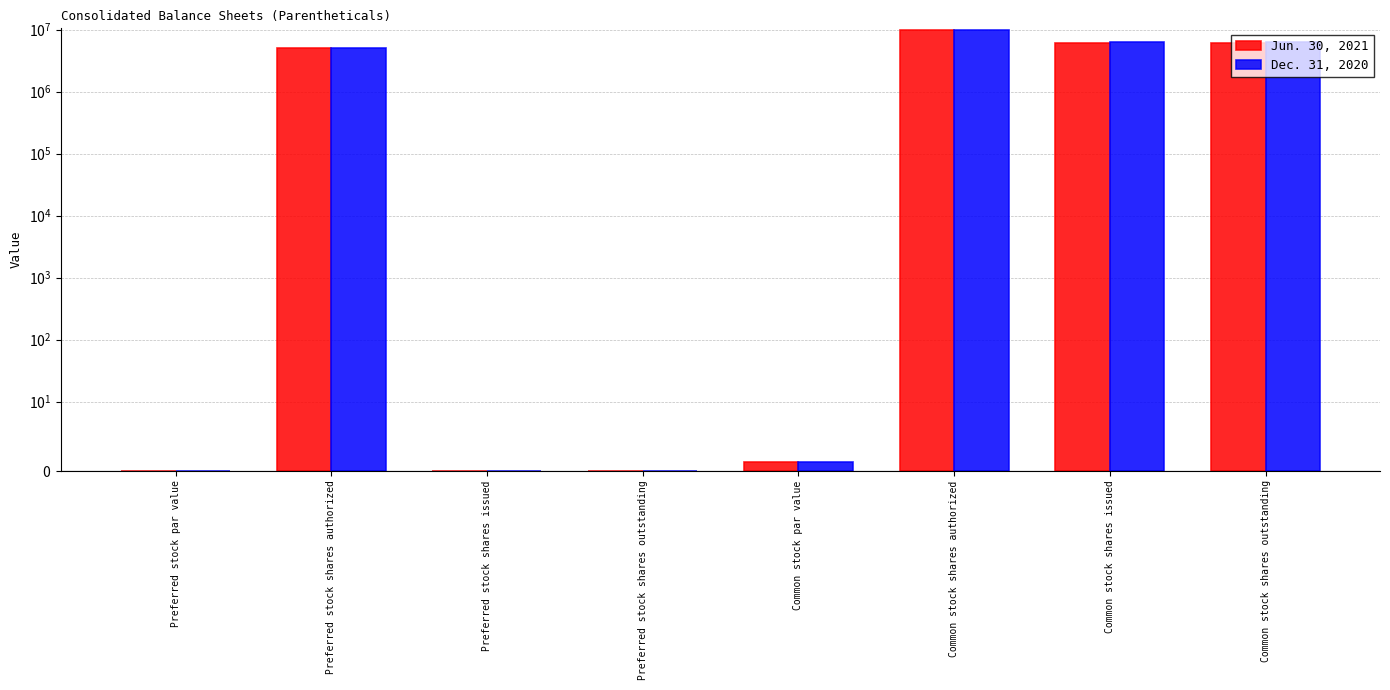

How many data points does each series have?

8